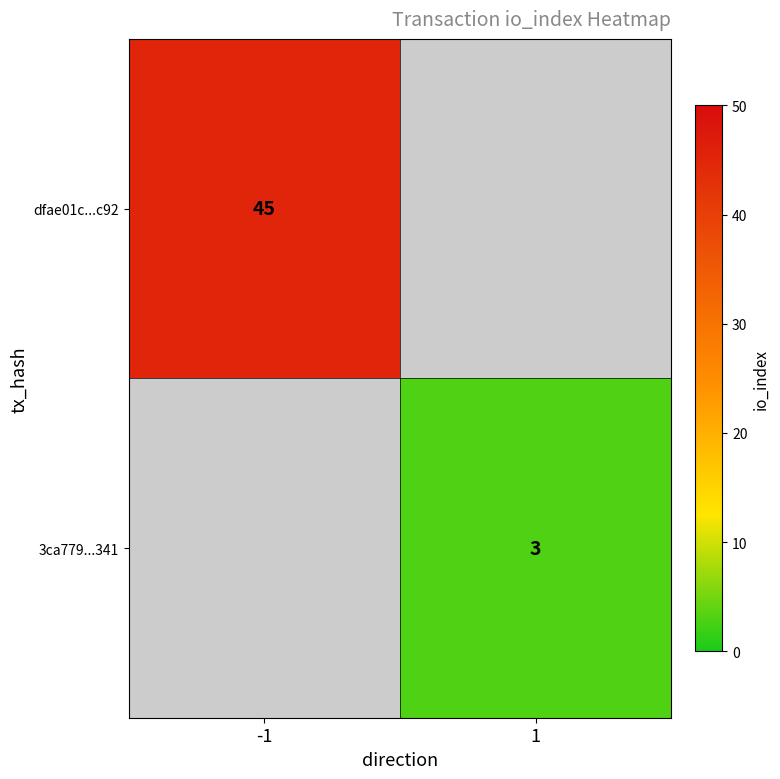

Which category has the lowest value across all series?

1